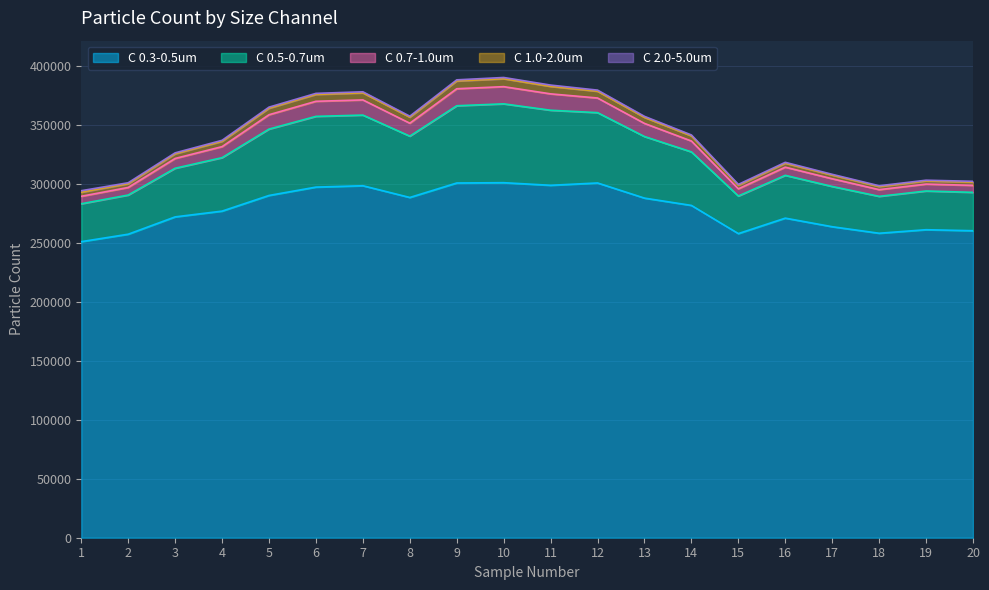

Between 4 and 20, which is larger?

4